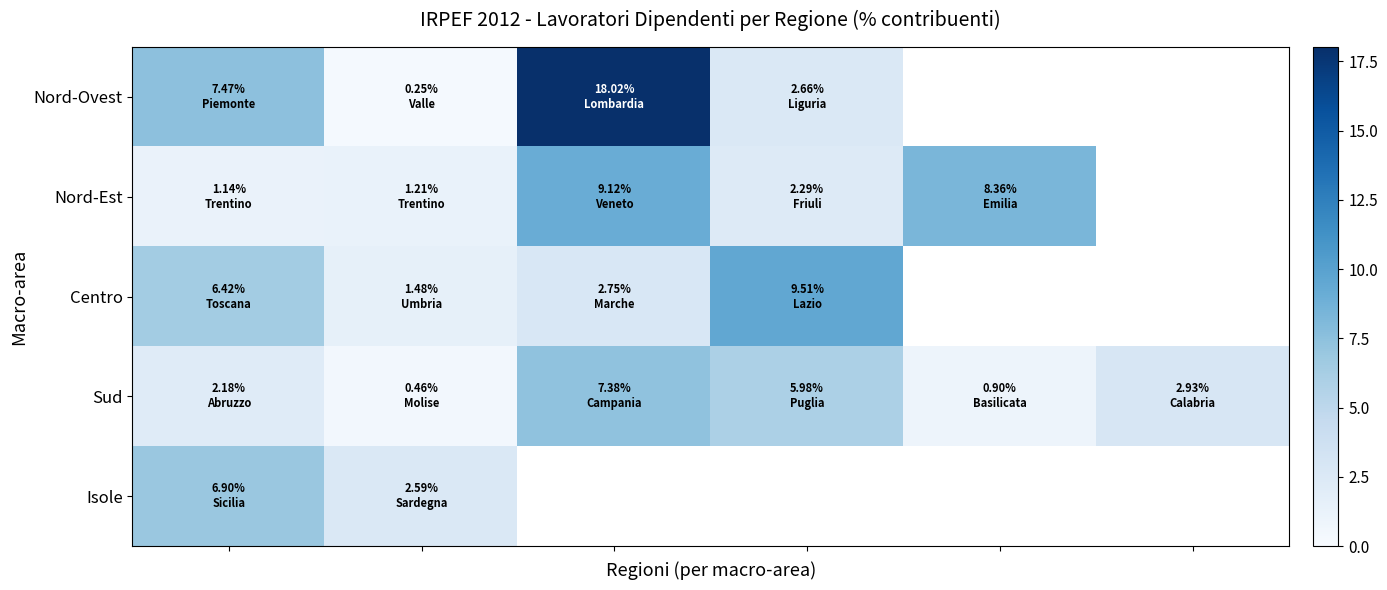

How many distinct data groups are displayed?

5